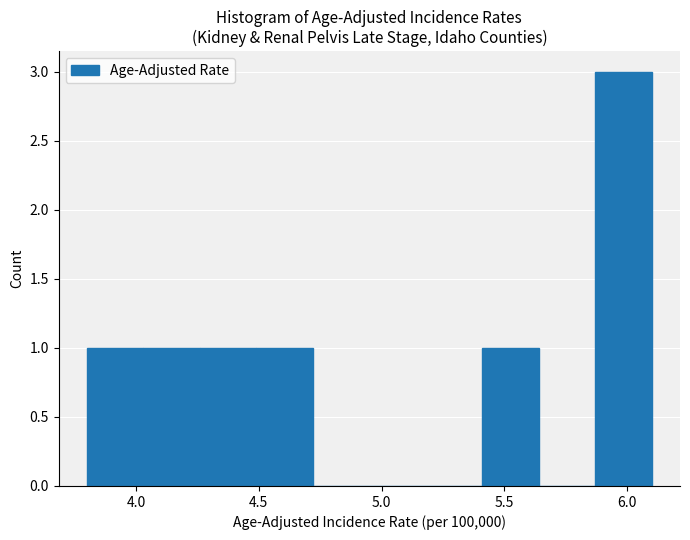

Over which range of the x-axis is the bar tallest?

5.87 to 6.10